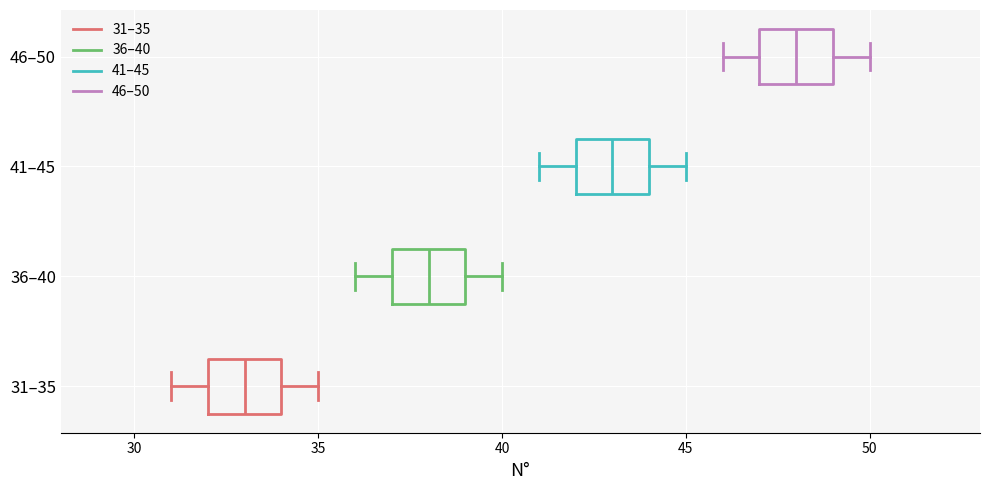

Which box has the furthest to the right median line?

46–50